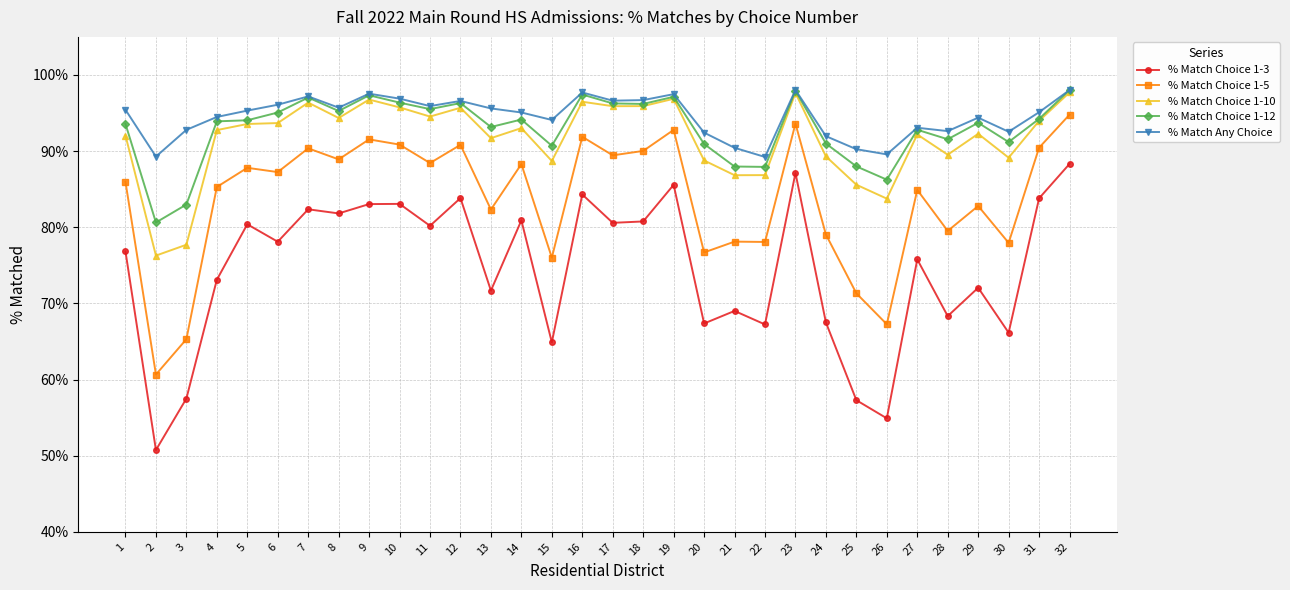

At which label does % Match Choice 1-5 reach its peak?

32